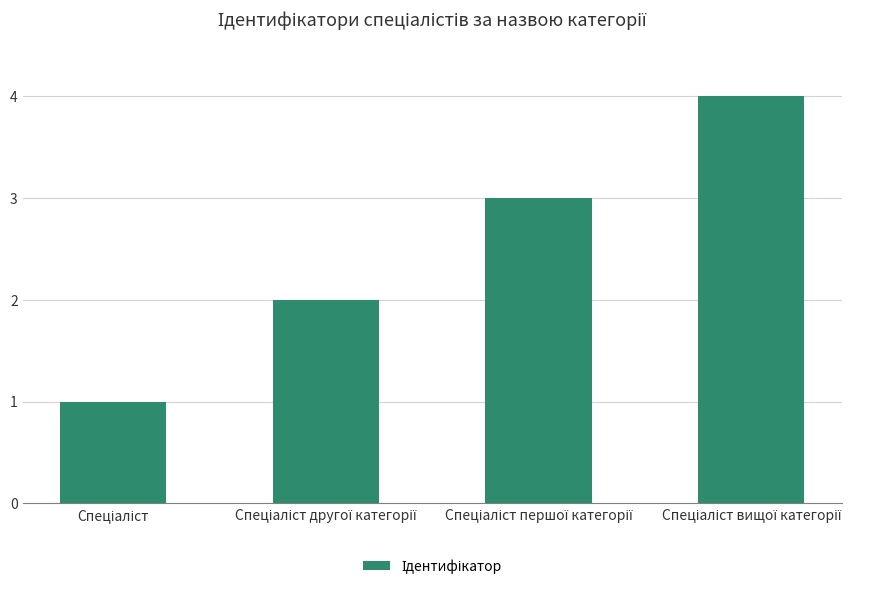

What is the difference between the maximum and minimum values?

3